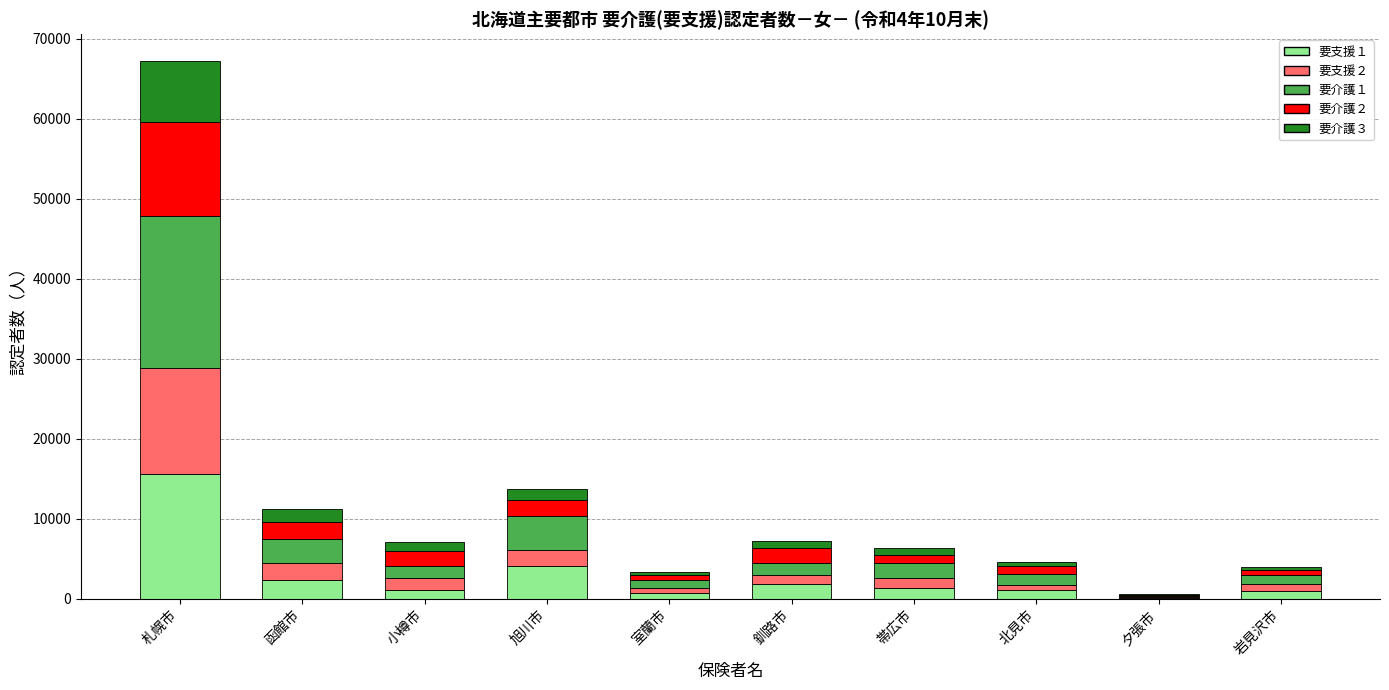

At which category is the sum across all series the highest?

札幌市